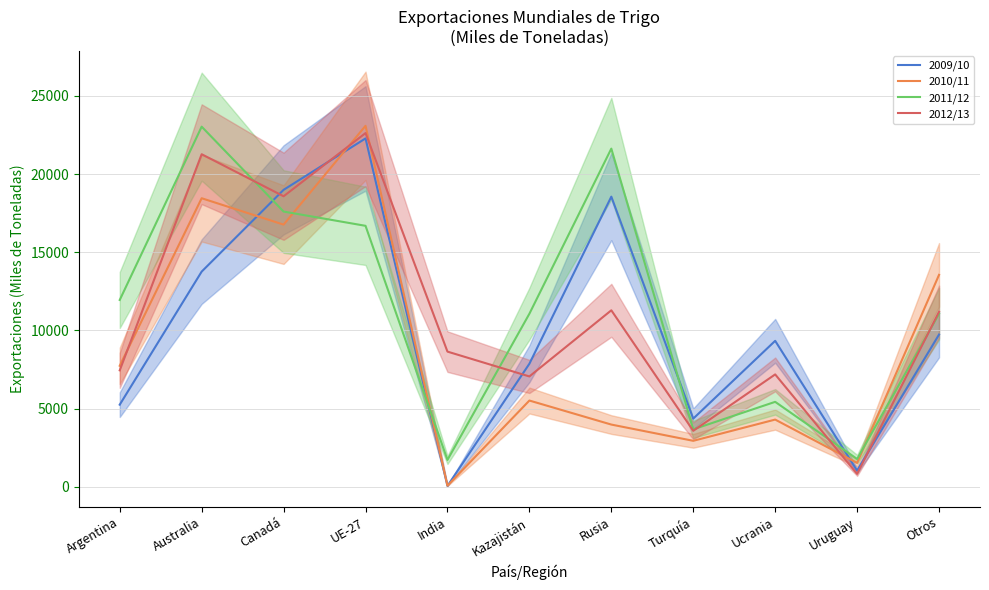

Is it true that 2012/13 equals 8236 at Australia?

False